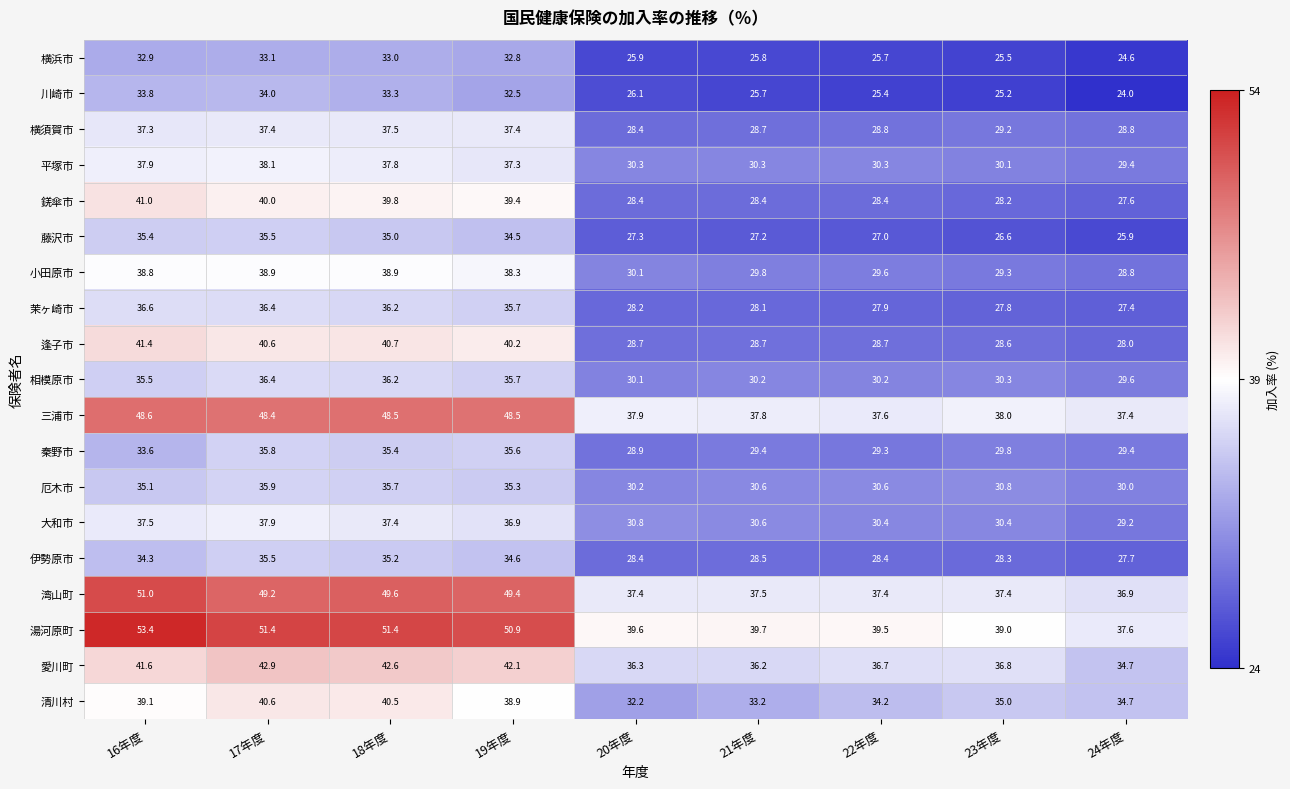

Is the value of 横須賀市 at 21年度 greater than the value of 平塚市 at 17年度?

No